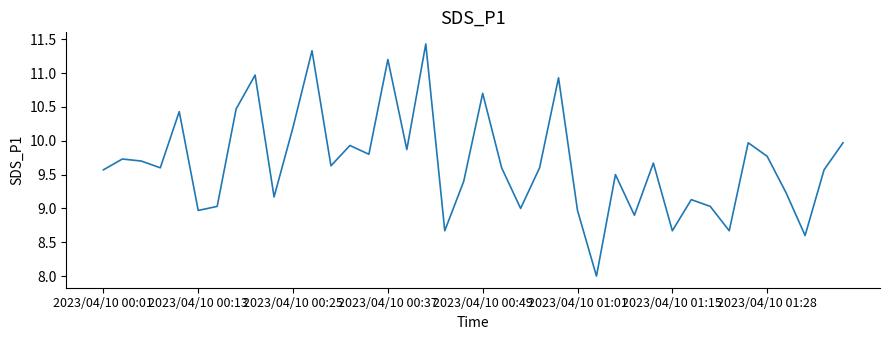

What is the greatest value displayed?

11.4